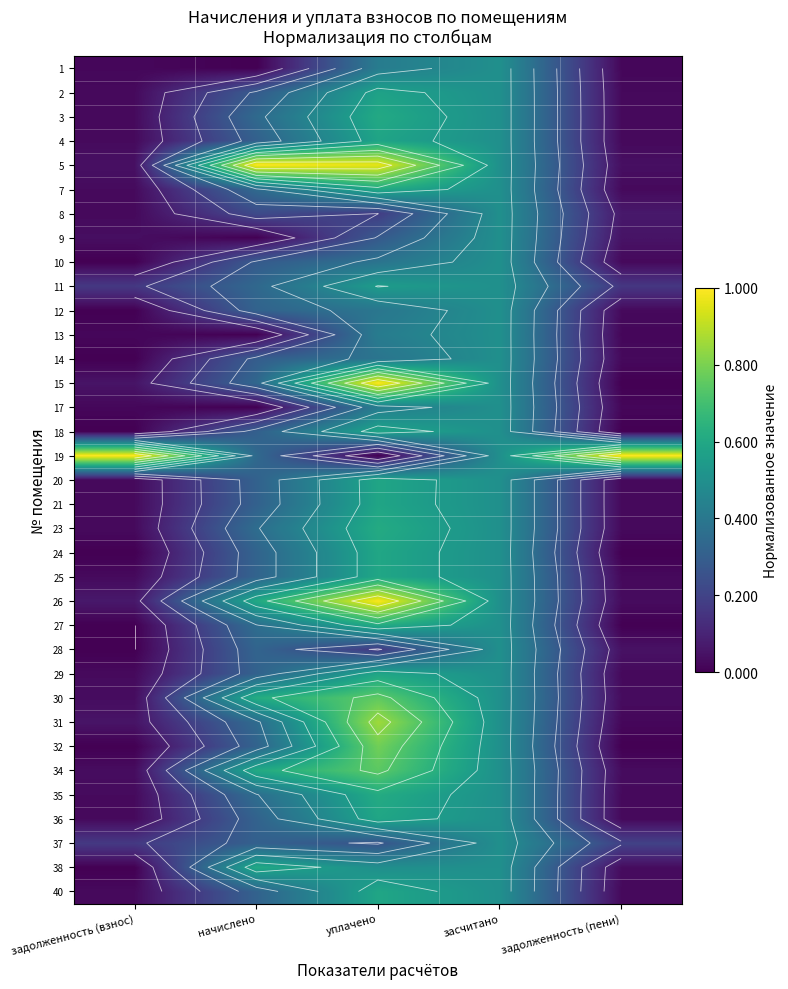

Count the number of data series in this chart.

35